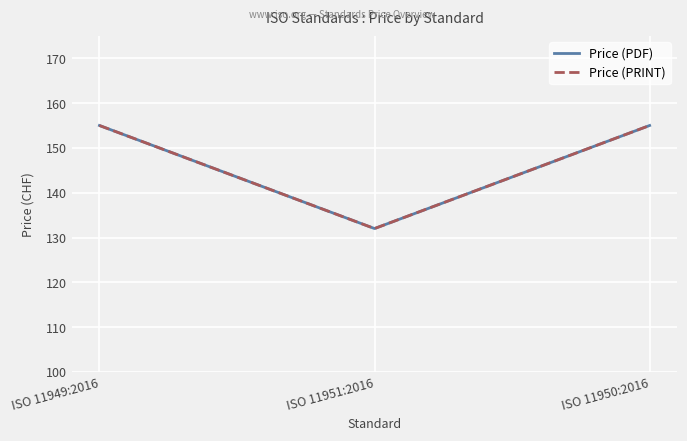

How many lines are shown in the chart?

2